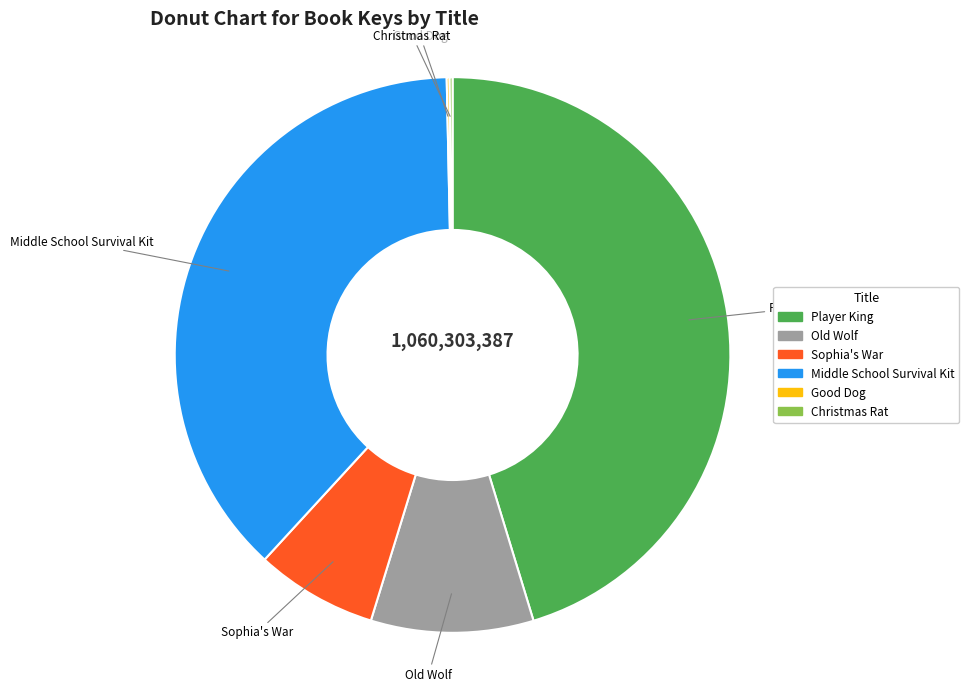

Approximately how many times larger is the value at Sophia's War compared to Middle School Survival Kit?

0.2